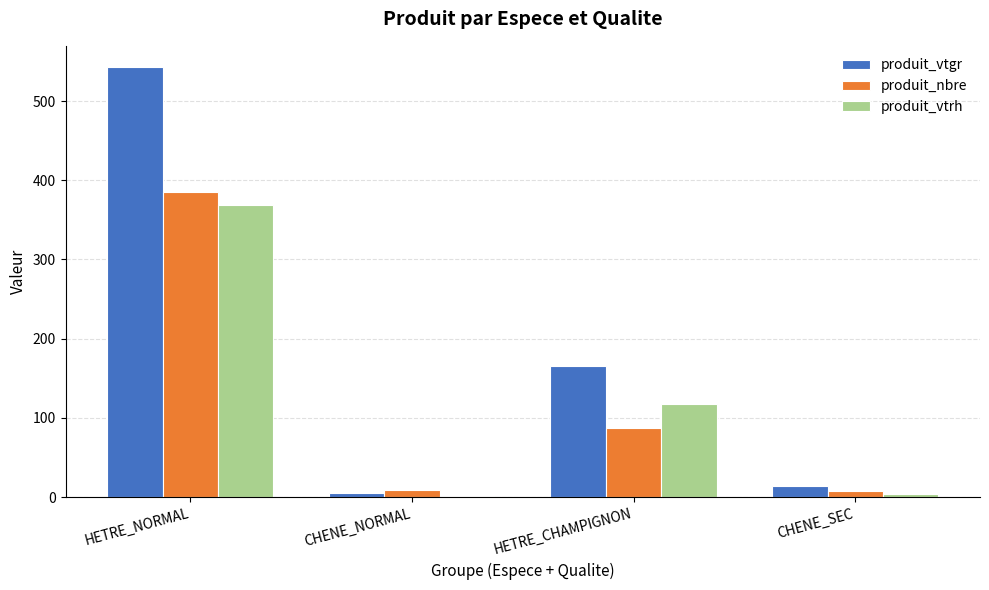

At which category is the sum across all series the highest?

HETRE_NORMAL